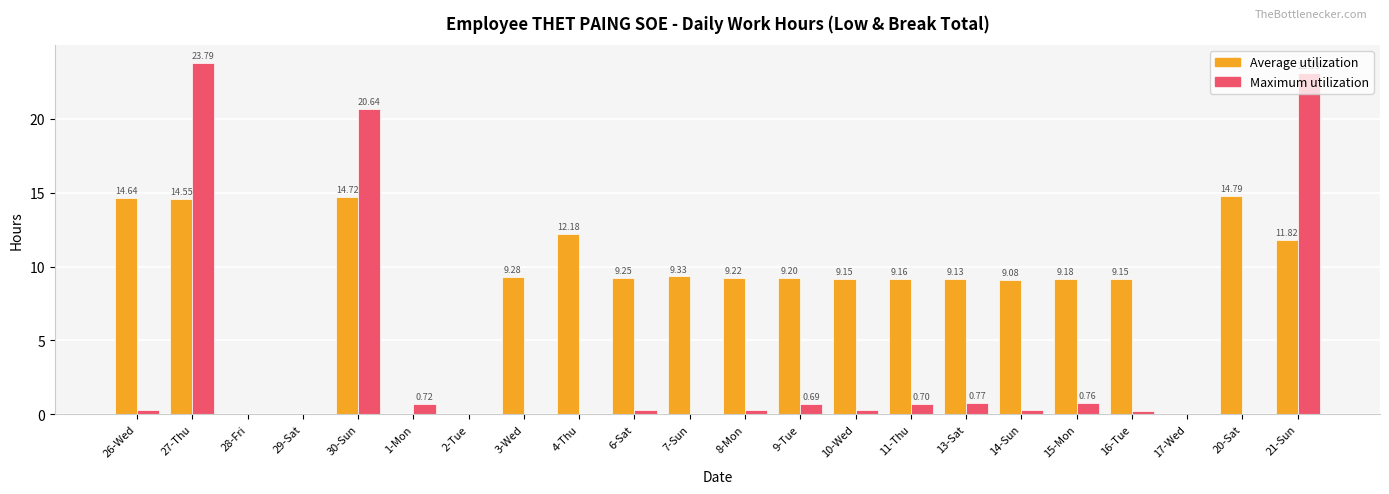

At which label is Average utilization closest to 7?

14-Sun